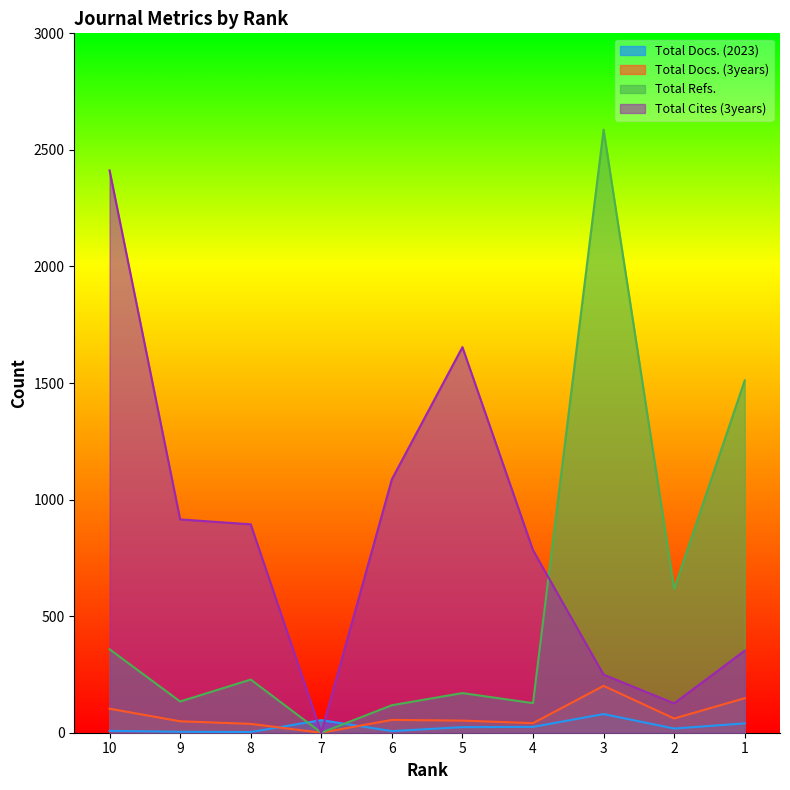

At which category does Total Docs. (2023) reach its first local valley?

8